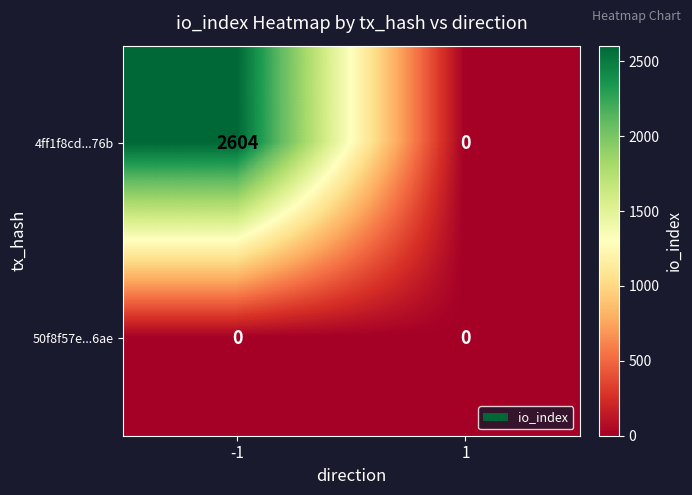

Reading left to right, transcribe all the data shown in this chart.

4ff1f8cd...76b: 2604	0
50f8f57e...6ae: 0	0